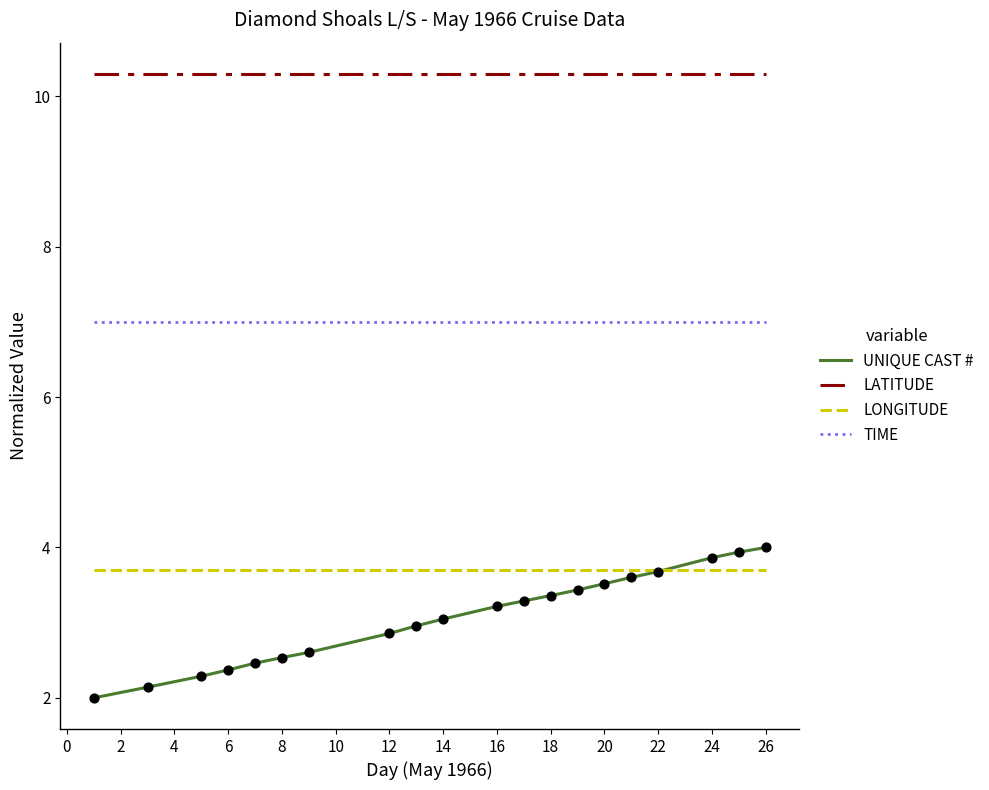

Which series has the largest total across all categories?

LATITUDE